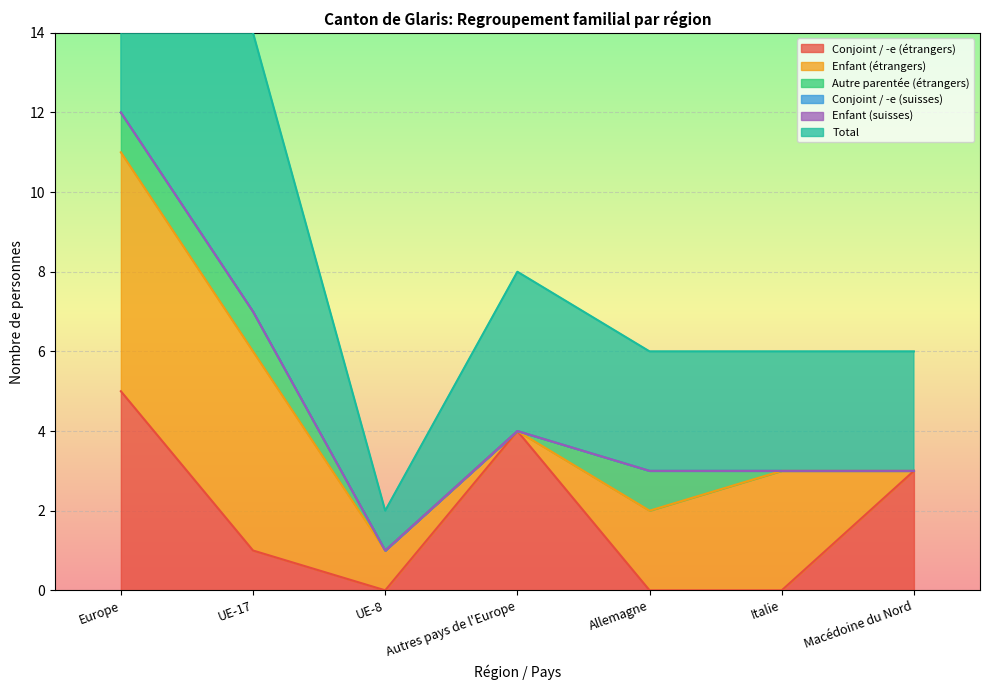

What is the difference between the second highest and minimum values in the Conjoint / -e (étrangers) series?

4